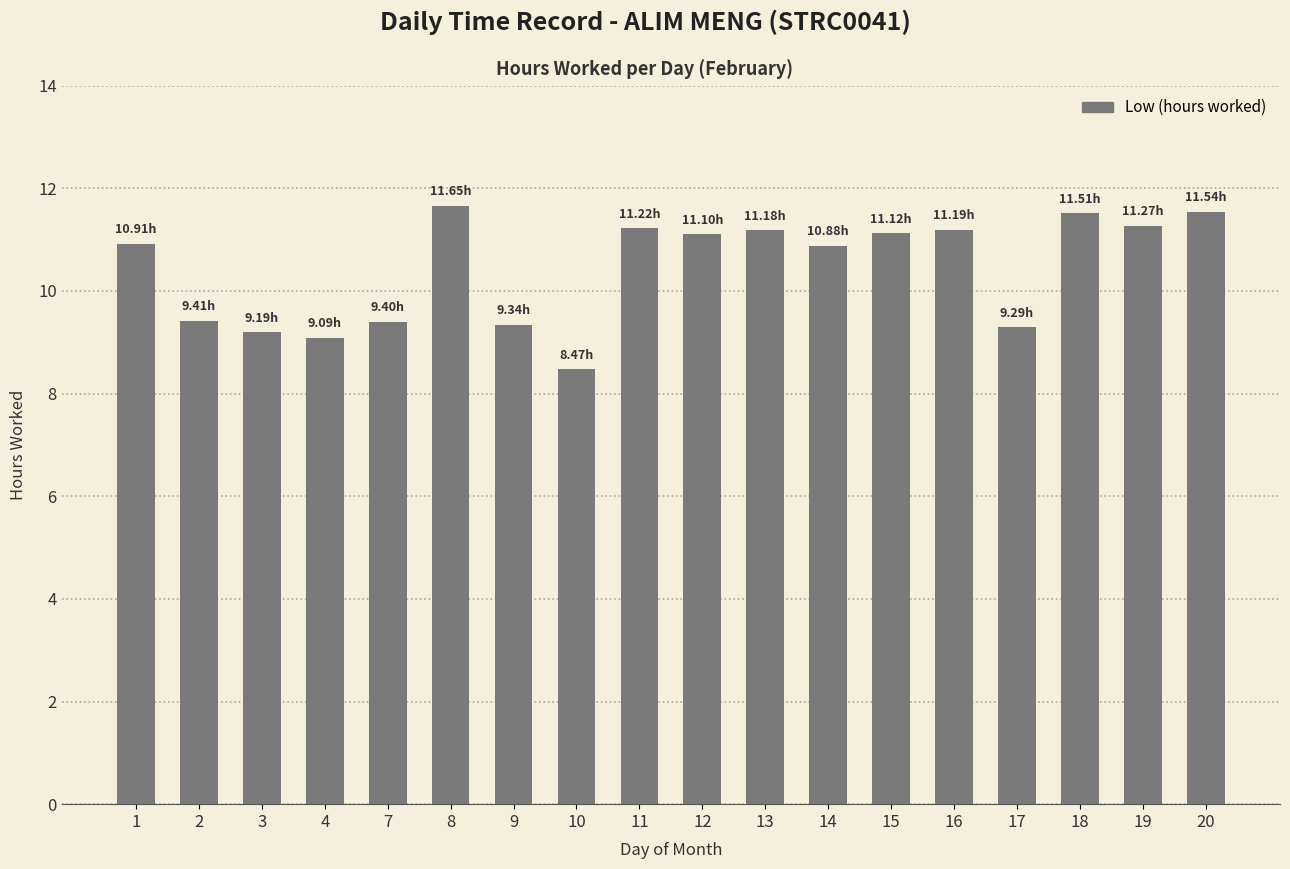

What is the sum of all values?

187.8